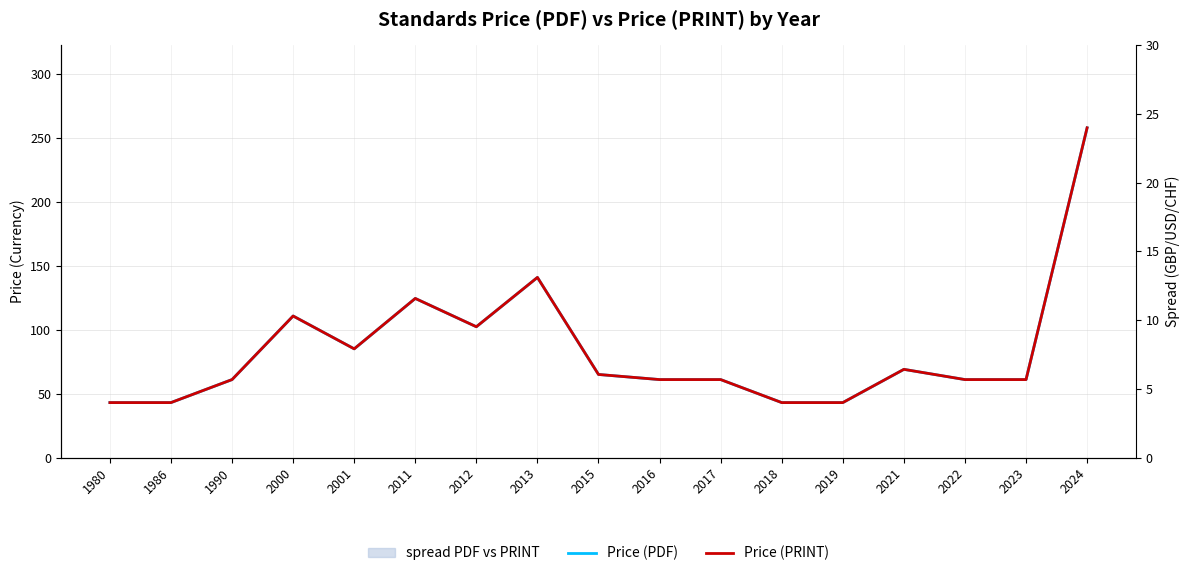

At which category does Price (PDF) reach its first local valley?

2001